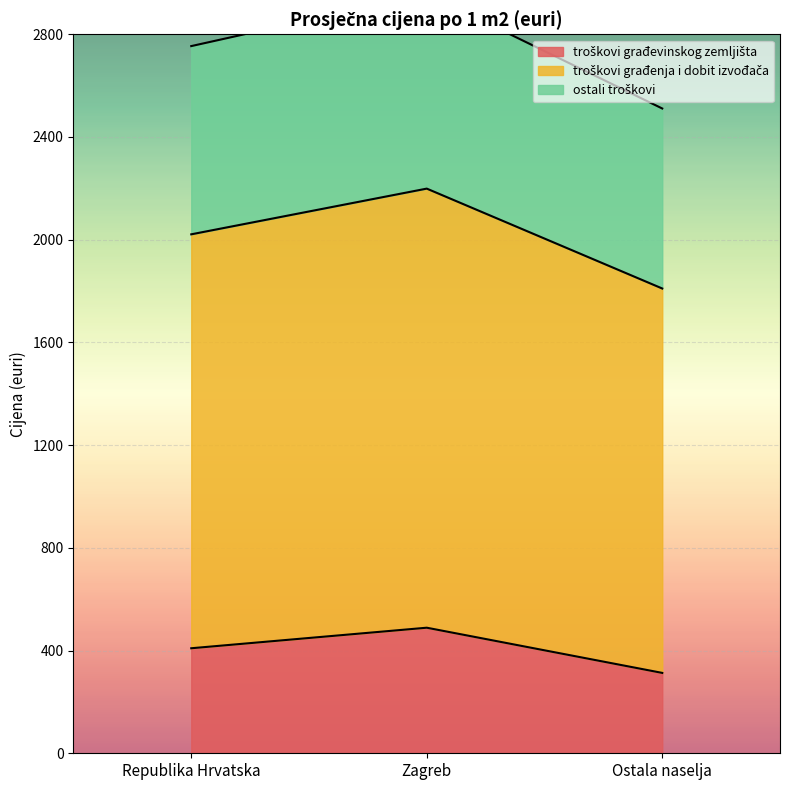

At which label does ostali troškovi first exceed 2754?

Zagreb